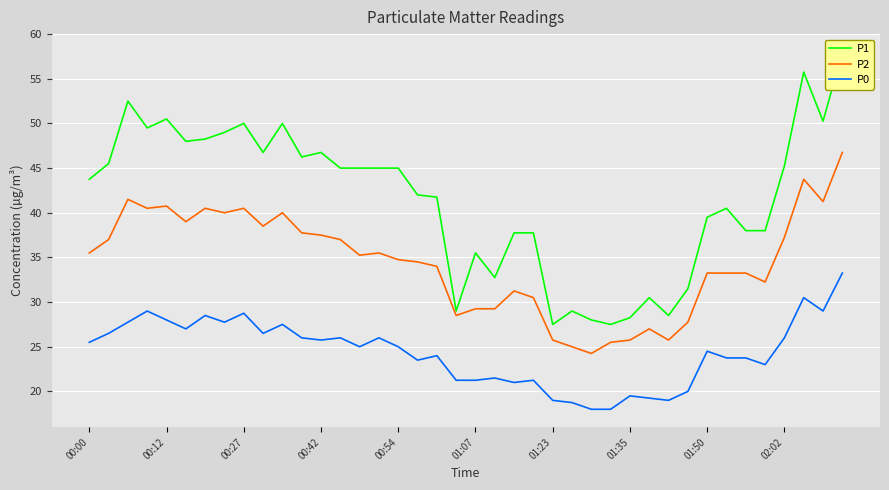

Is this an area chart (filled region under the line)?

No